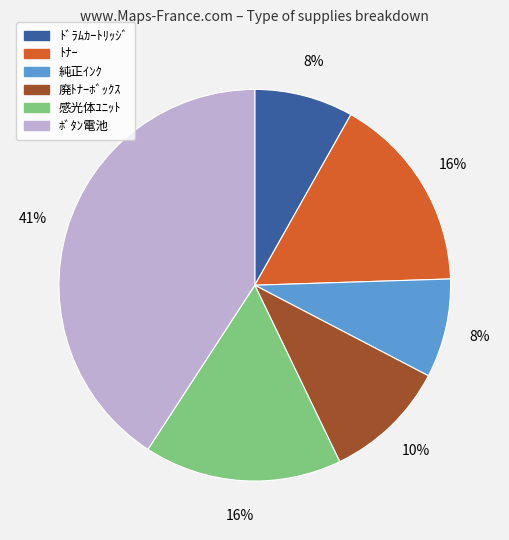

Do 廃ﾄﾅｰﾎﾞｯｸｽ and 純正ｲﾝｸ together represent more than half of the pie?

No